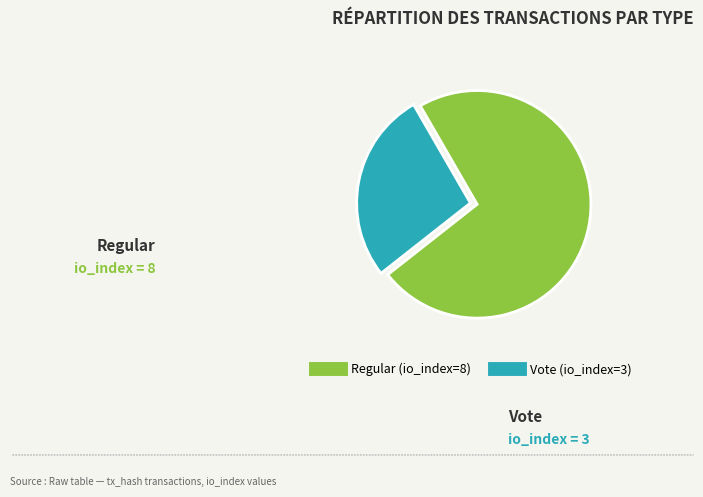

Does Regular (io_index=8) represent more than half of the total?

Yes